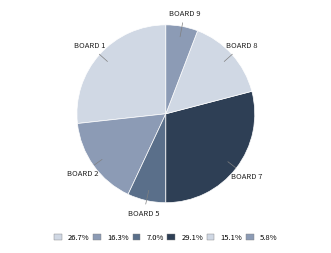

Which category has the biggest portion of the pie?

Board 7